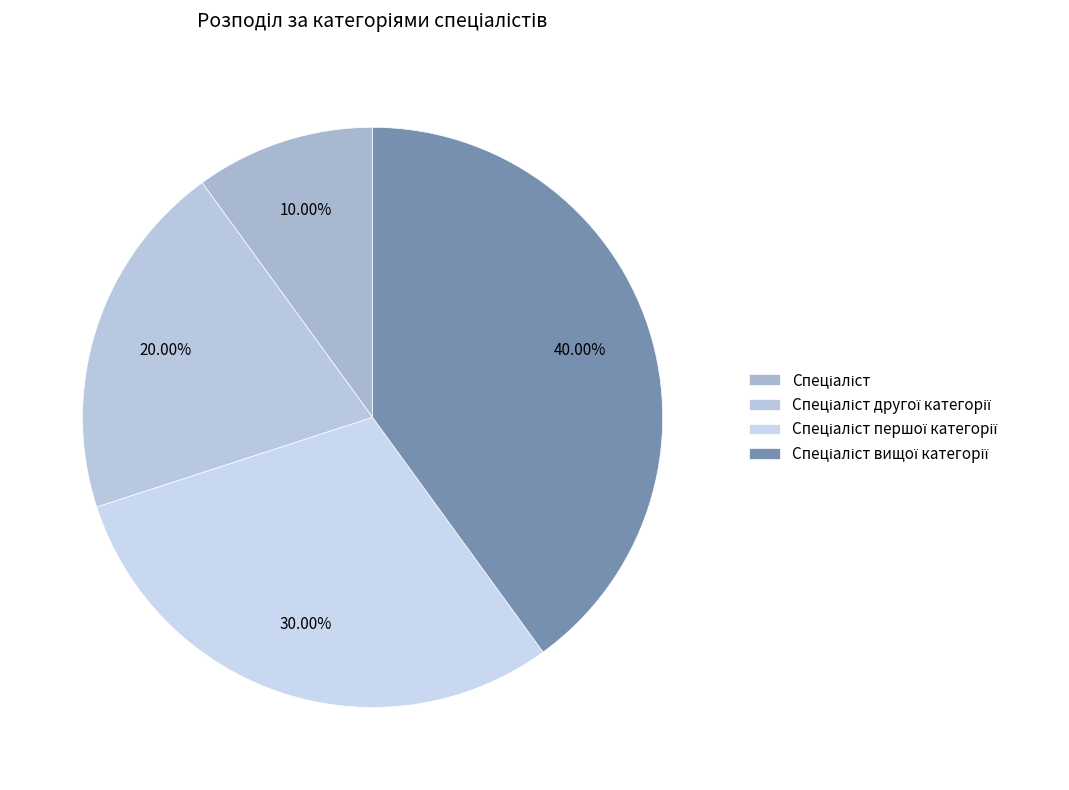

Is the sum of Спеціаліст другої категорії and Спеціаліст першої категорії greater than half?

No